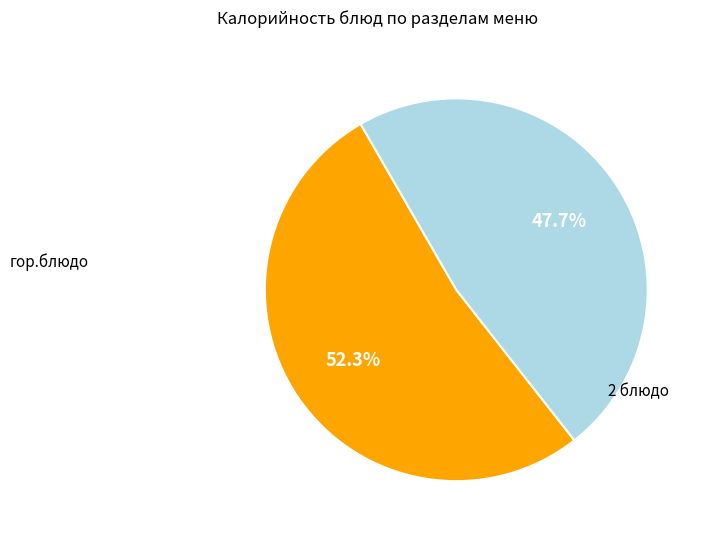

How many segments does this pie chart have?

2